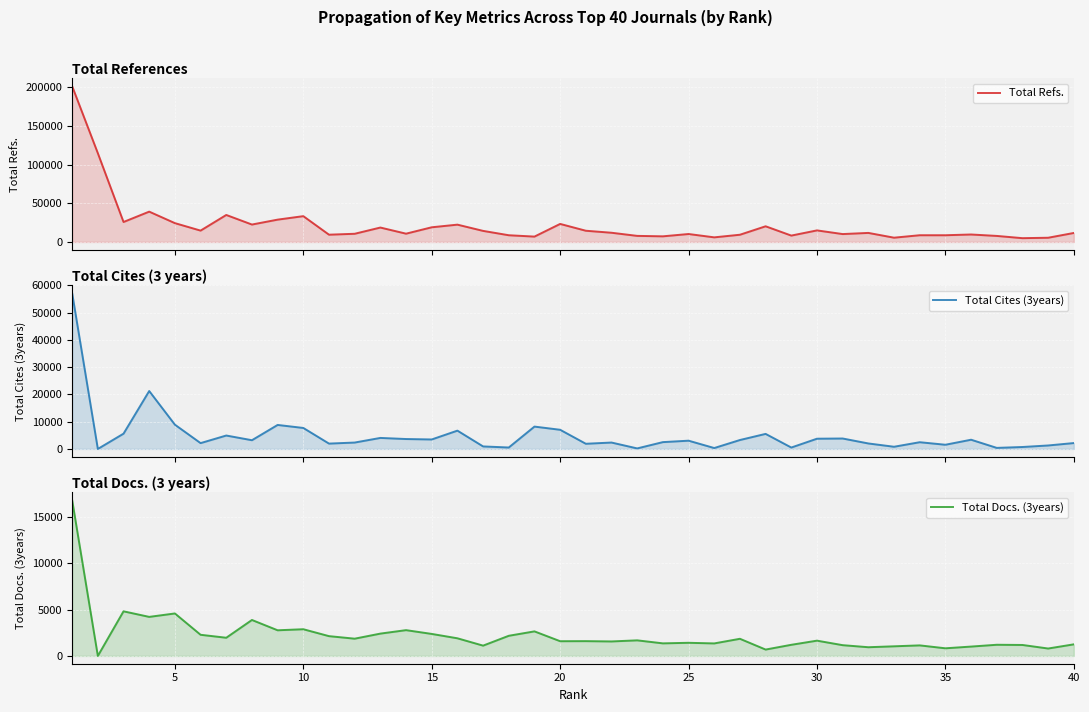

What is the average value of the Total Refs. series?

21995